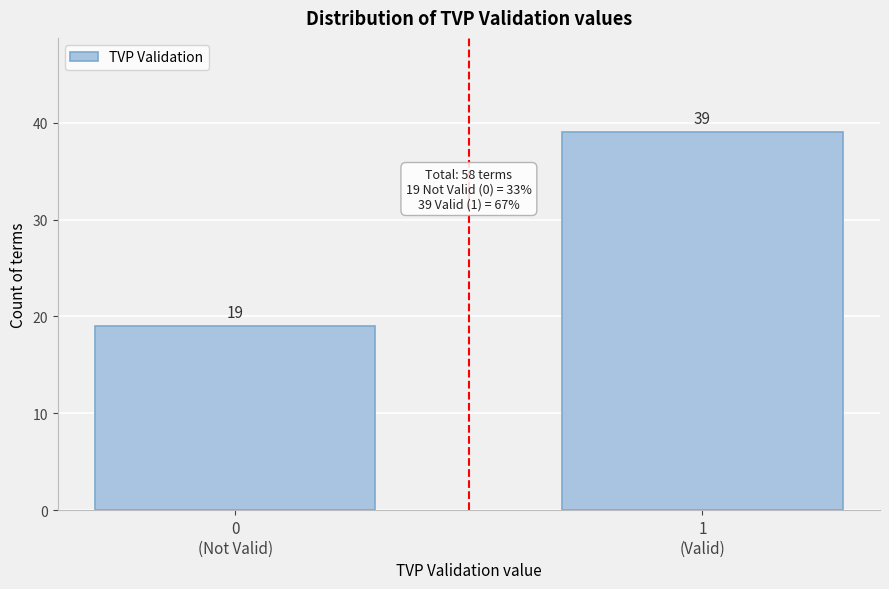

Reading left to right, list all the values displayed in this chart.

19	39